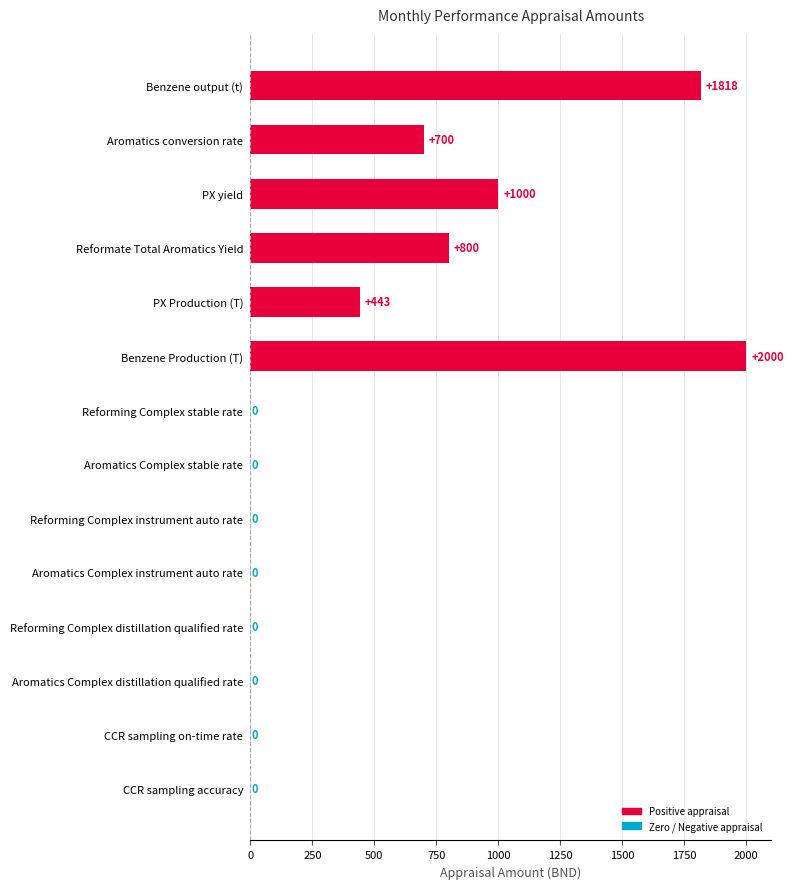

Which category has the highest value across all series?

Benzene Production (T)